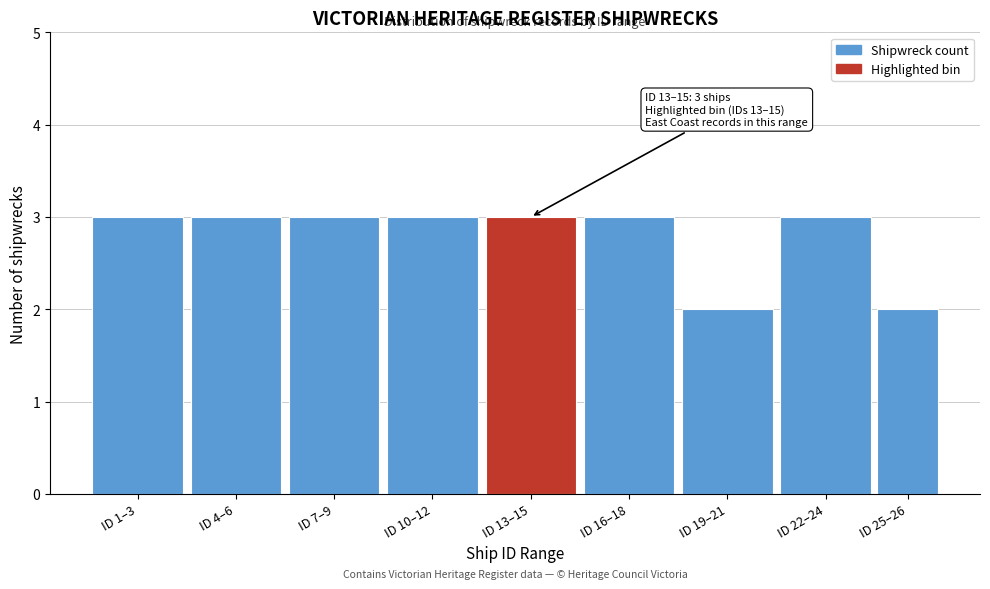

Reading right to left, extract all data points from this chart.

2	3	2	3	3	3	3	3	3